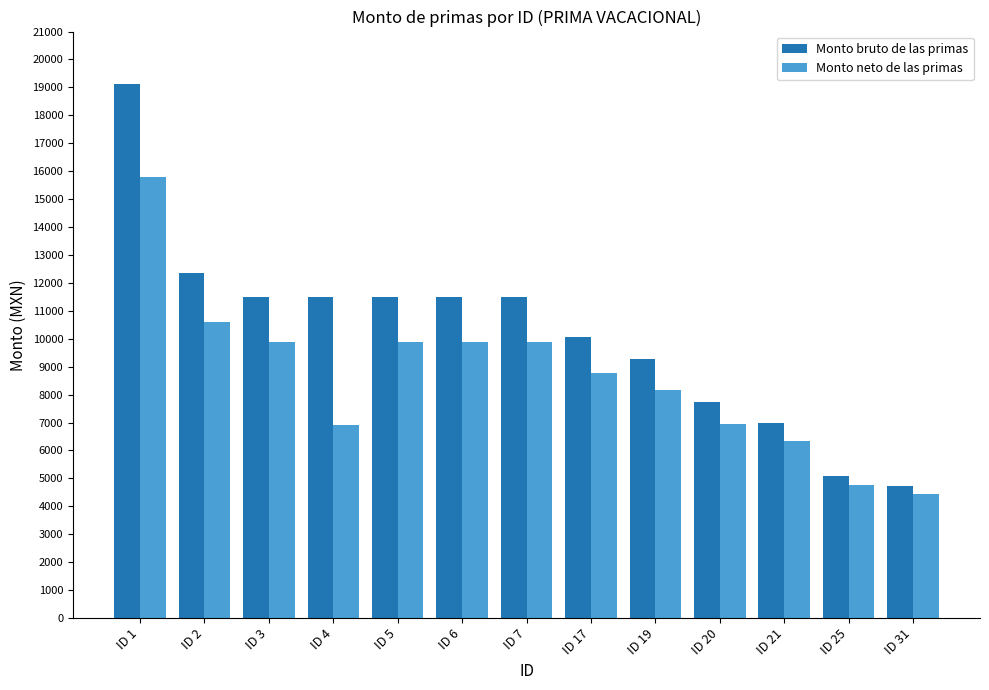

At ID 3, list the series in order from smallest to largest.

Monto neto de las primas, Monto bruto de las primas